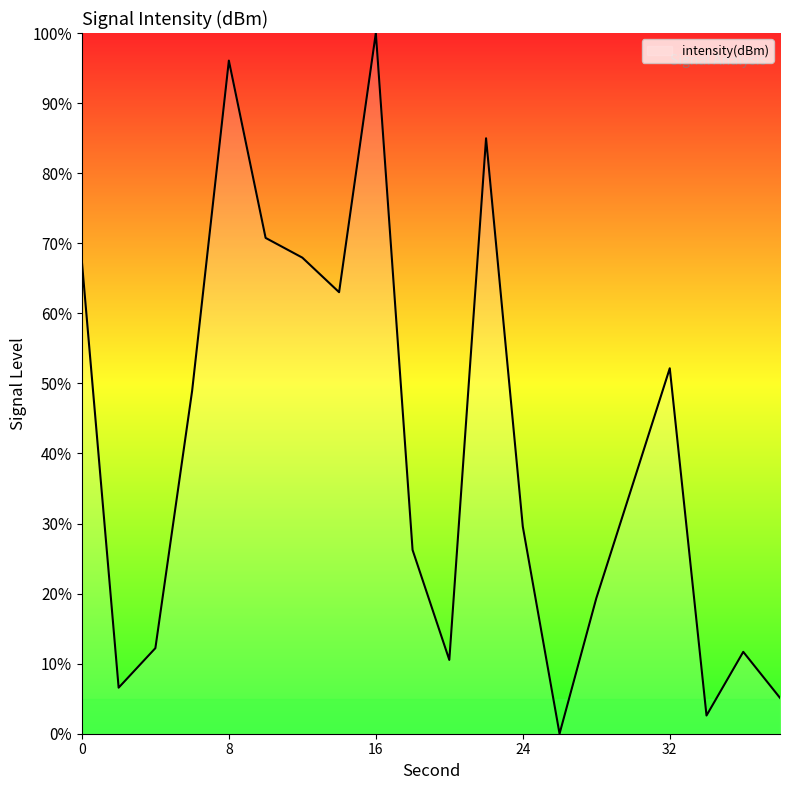

What is the difference between the maximum and second lowest values?

97.4